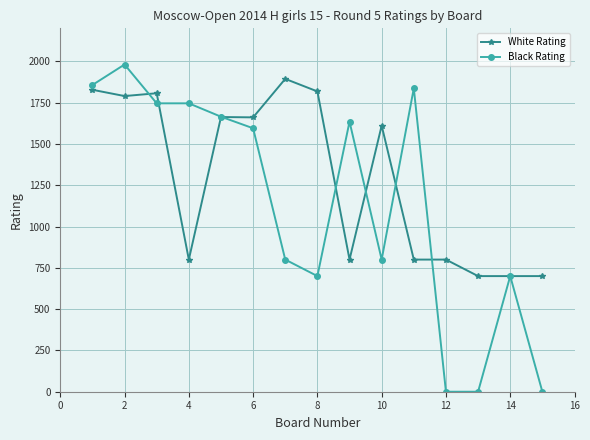

What is the maximum value shown in the chart?

1981